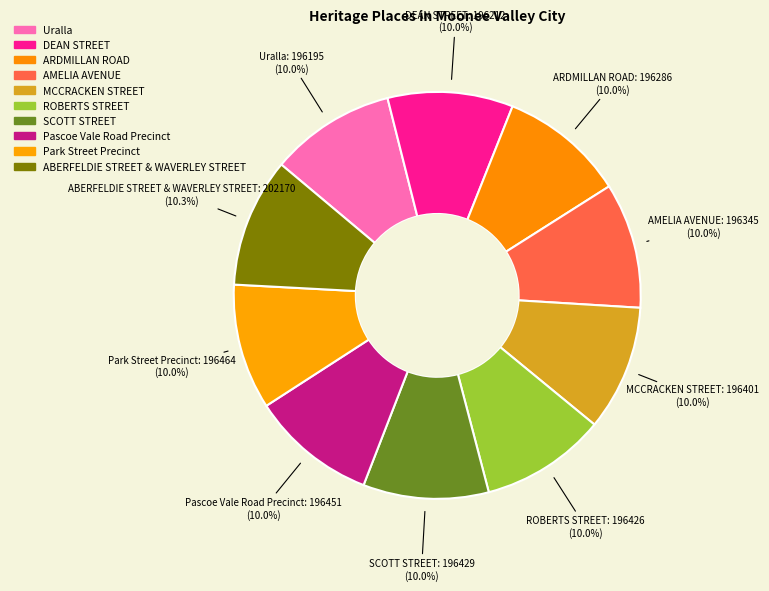

Which has a higher value, MCCRACKEN STREET or Park Street Precinct?

Park Street Precinct